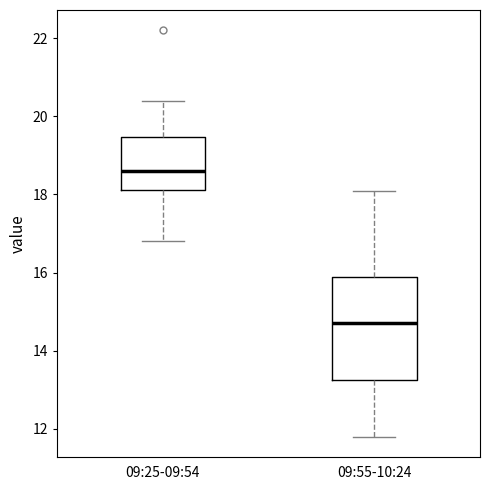

Where does the upper whisker of the box for 09:55-10:24 end on the y-axis? The values are not printed on the chart, so give them approximately, as read against the axis.

18.2